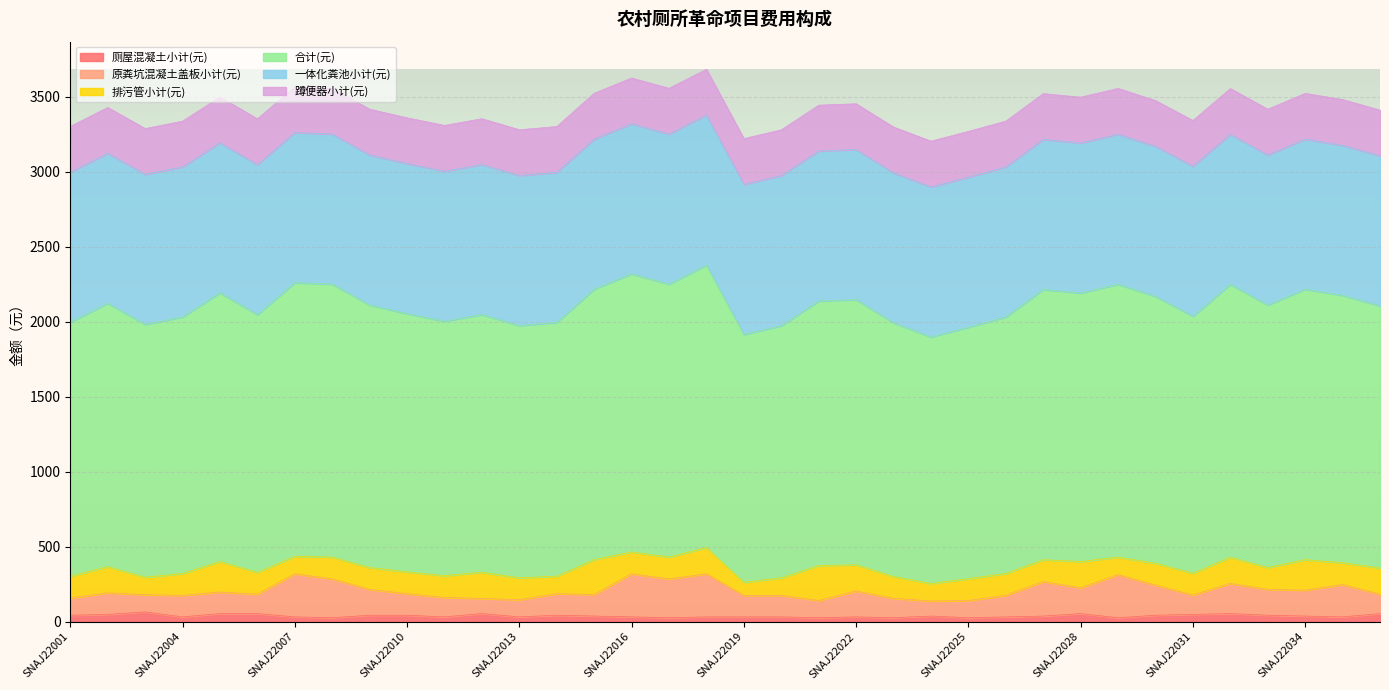

How many lines are shown in the chart?

6